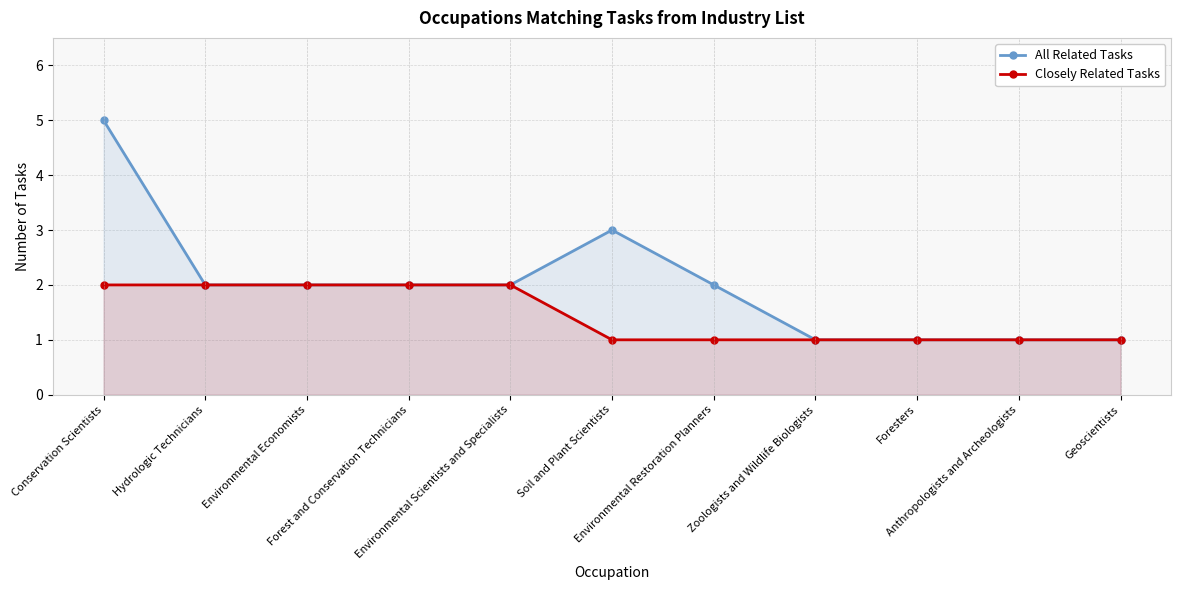

What is the label of the 5th point from the right?

Environmental Restoration Planners